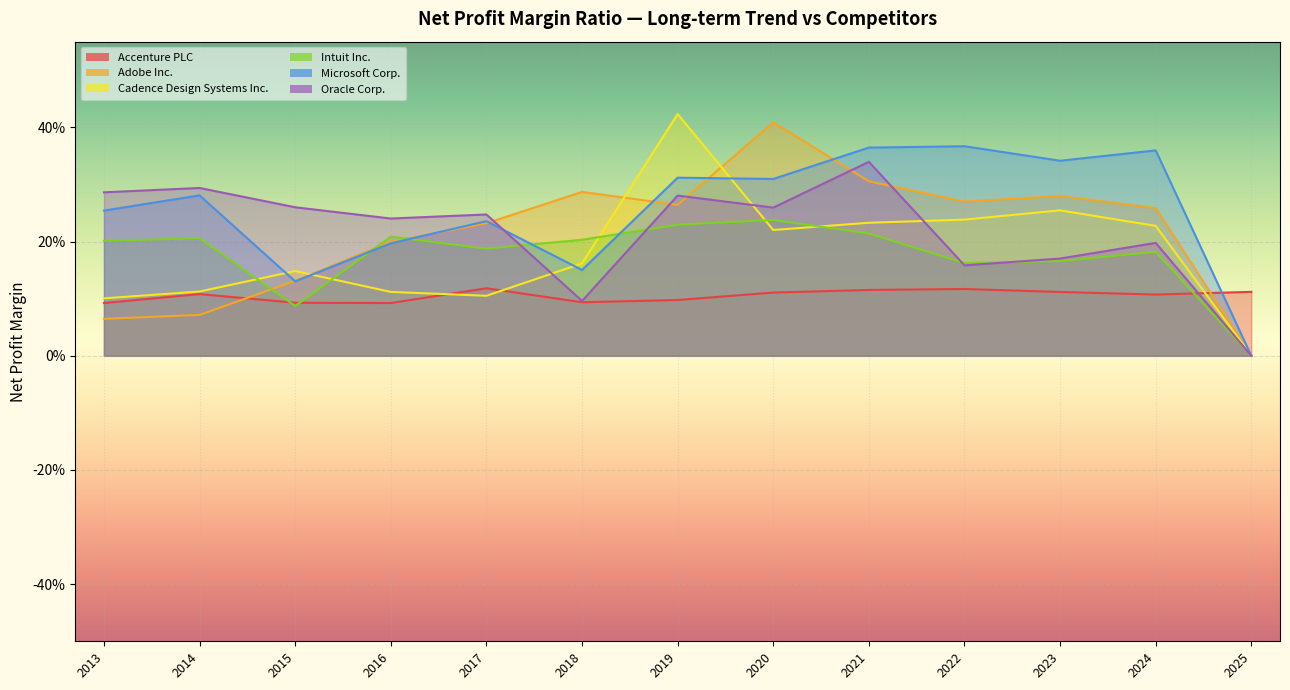

Which series ends up on top after the final intersection of Oracle Corp. and Adobe Inc.?

Adobe Inc.